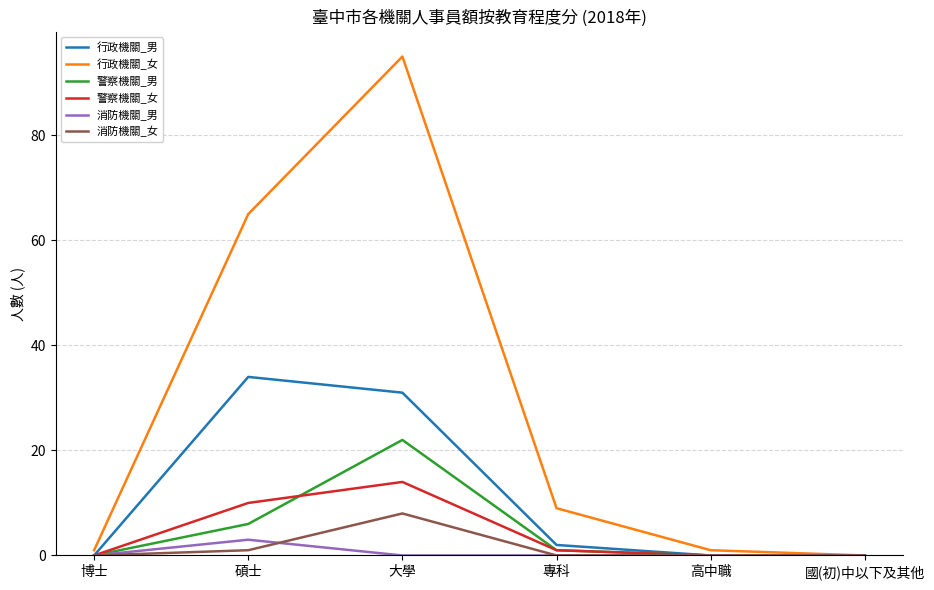

Is the value of 行政機關_女 at 碩士 greater than the value of 消防機關_男 at 國(初)中以下及其他?

Yes